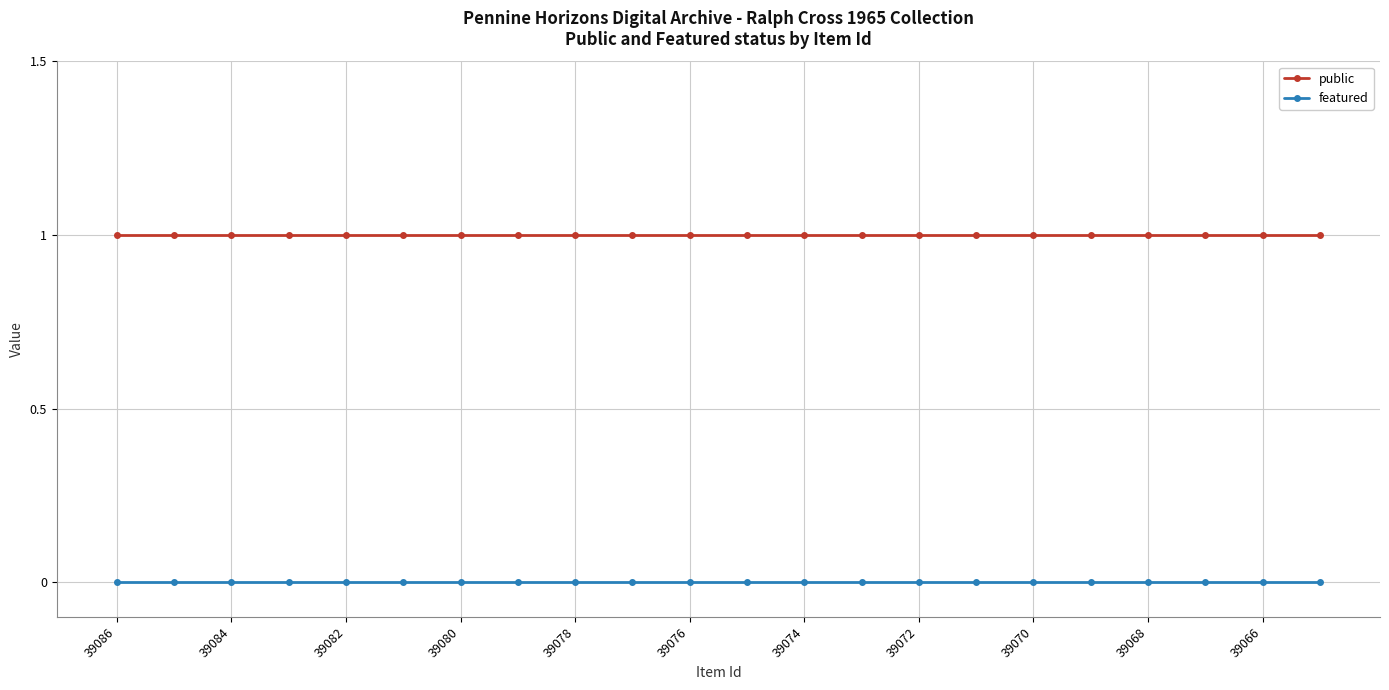

Which series has the largest total across all categories?

public